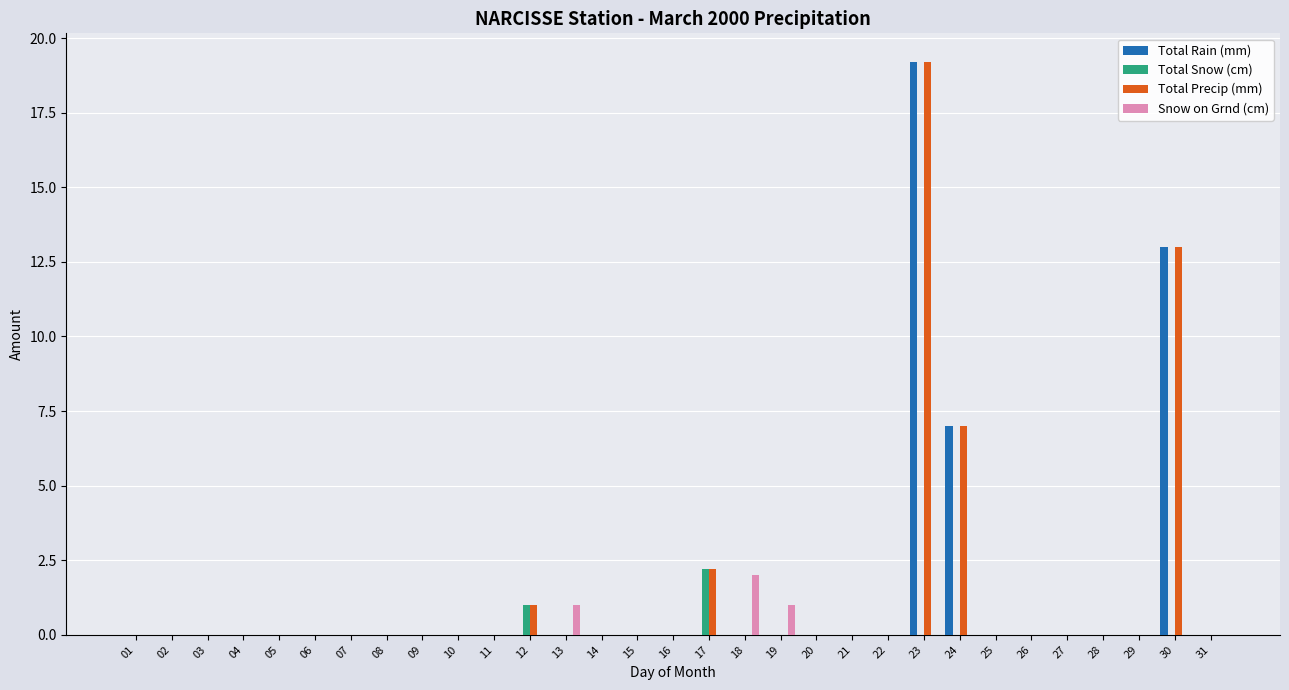

Count the number of data series in this chart.

4